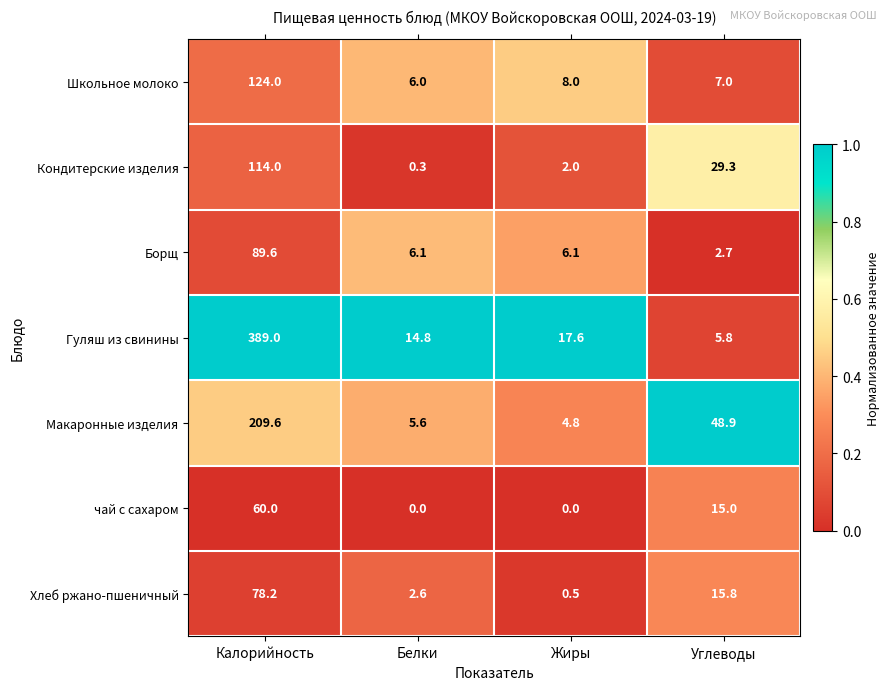

At how many categories does at least one series exceed 0?

4